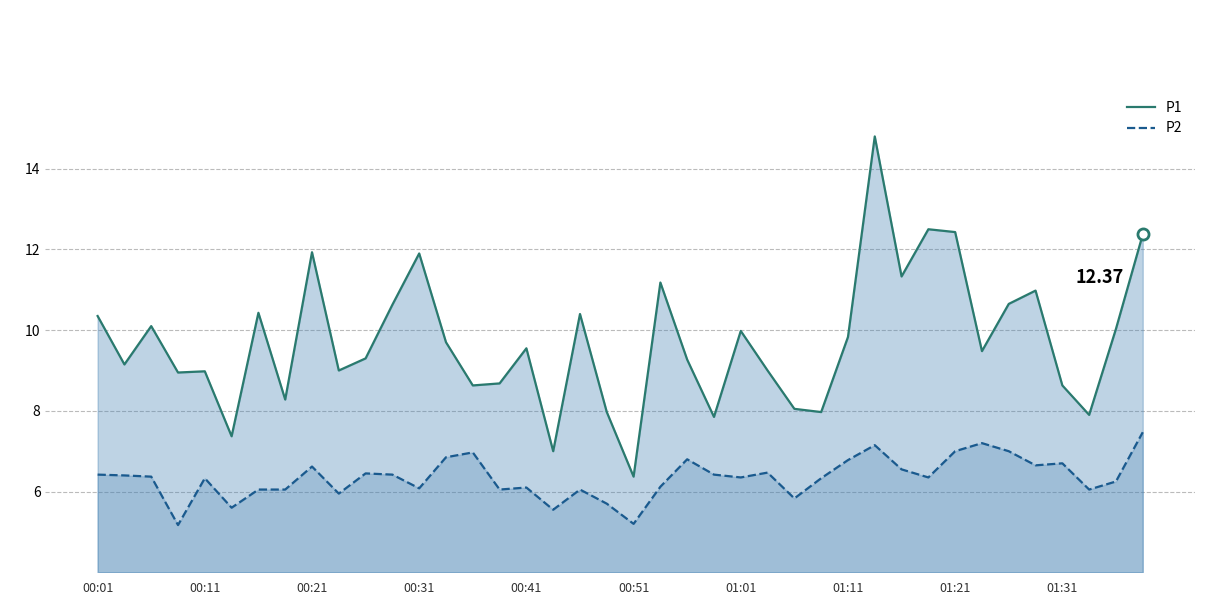

List the series in order of their peak value, highest first.

P1, P2